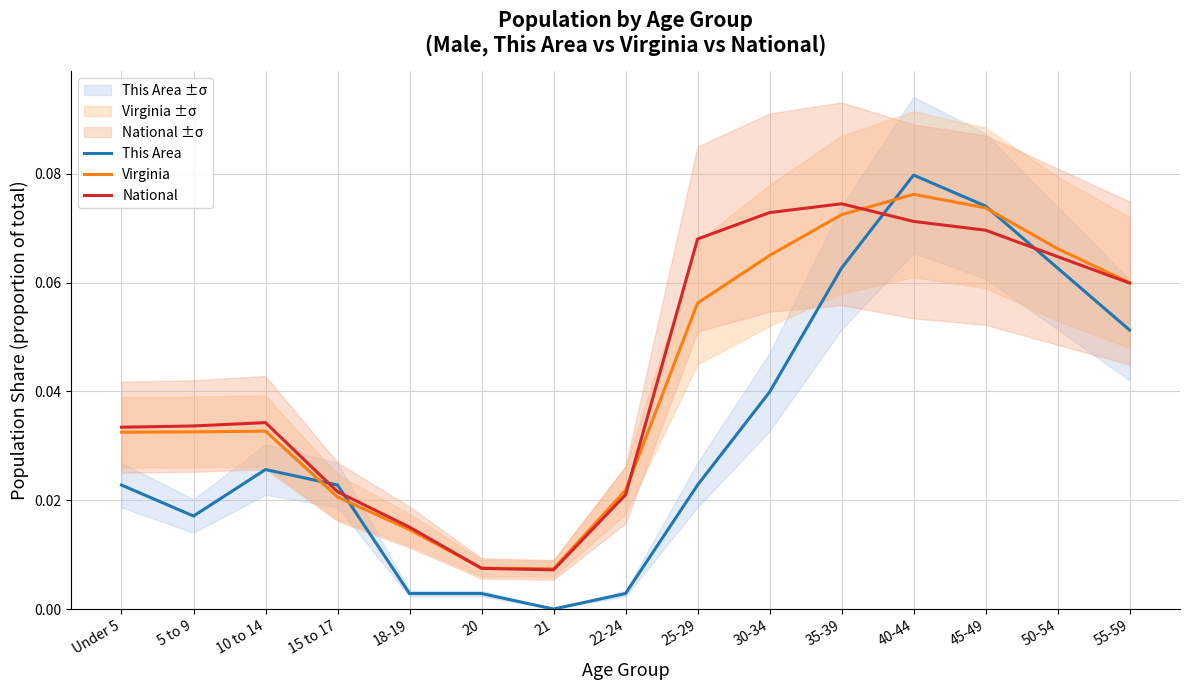

Does the chart display data point markers on the line(s)?

No